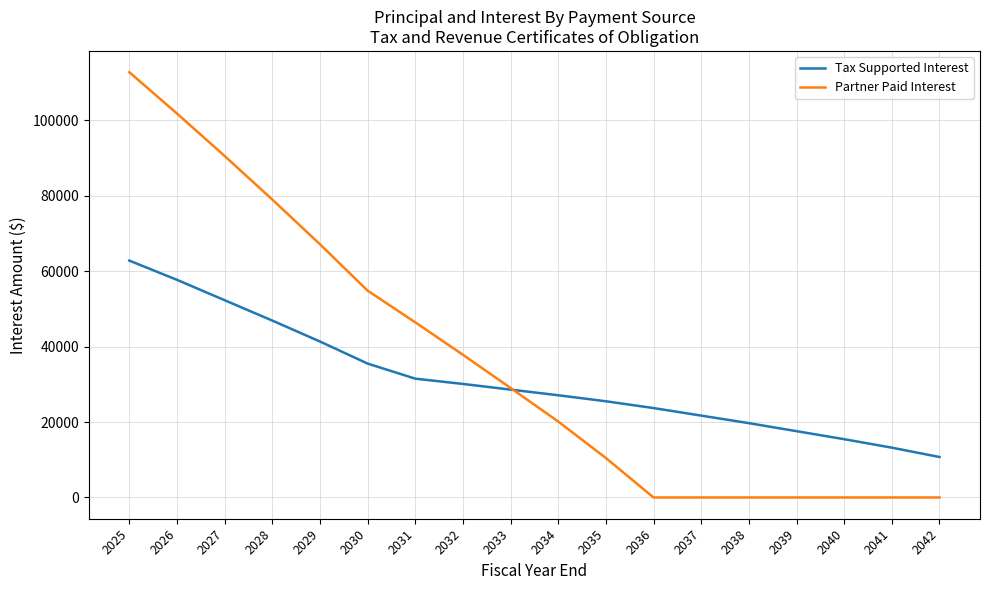

What is the lowest value of the Tax Supported Interest series?

10725.0